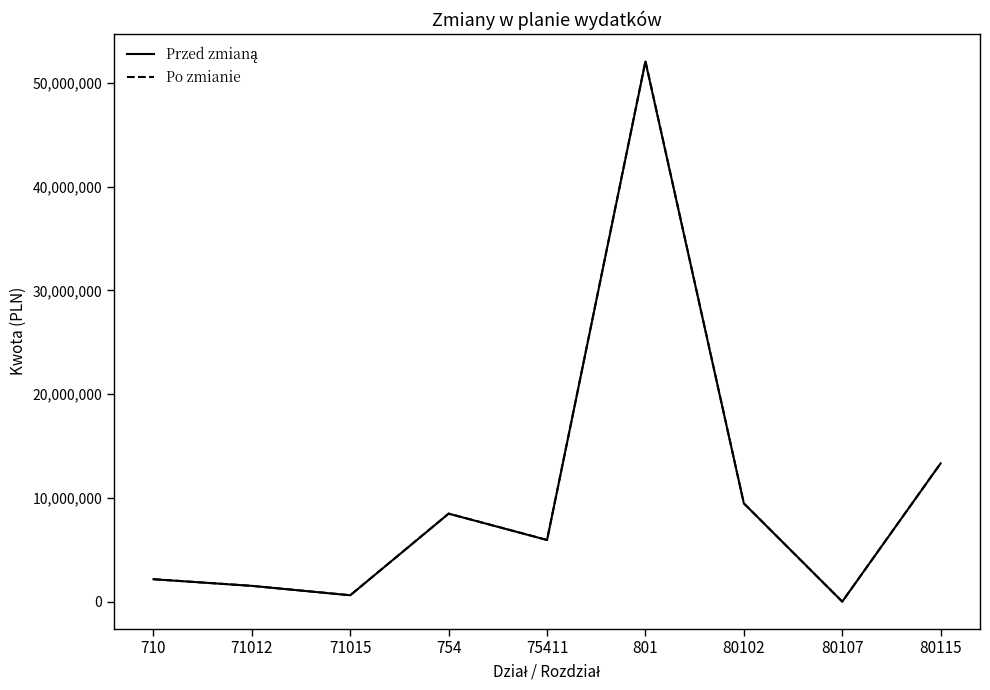

What is the difference between the maximum and minimum values in the Po zmianie series?

52088298.7